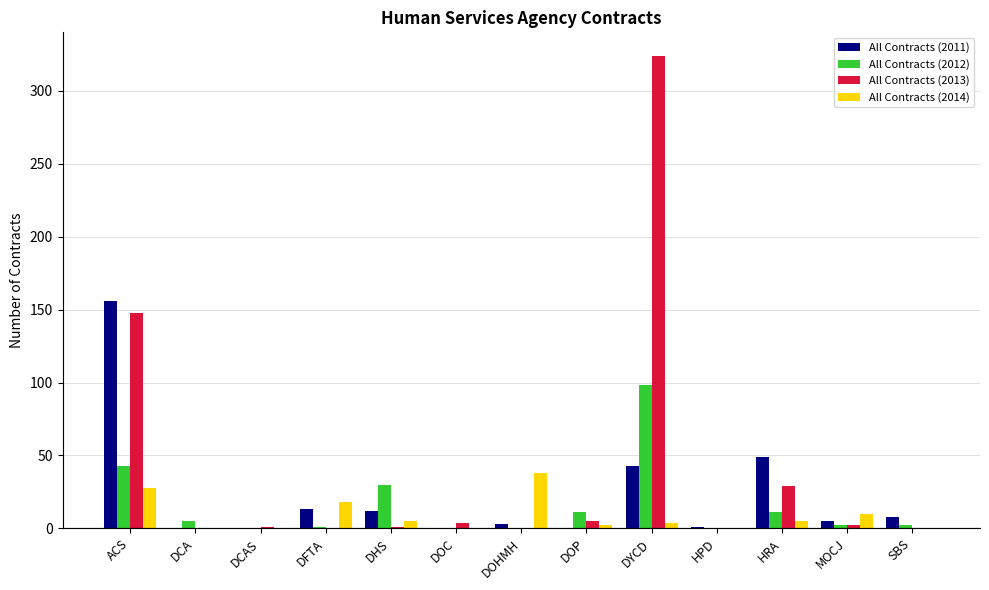

Is the value of All Contracts (2011) at HRA greater than the value of All Contracts (2014) at DOHMH?

Yes